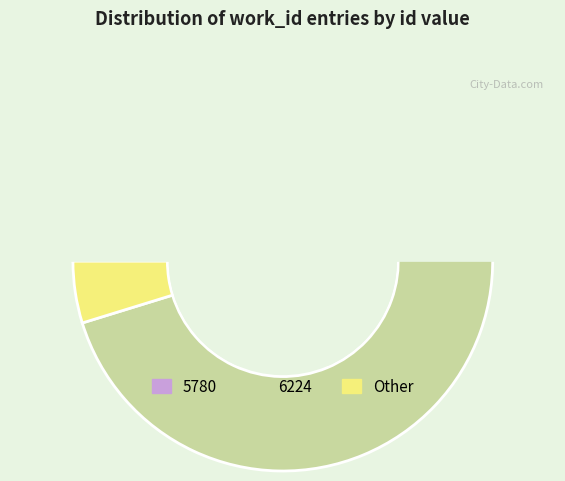

Does 5780 represent more than half of the total?

No